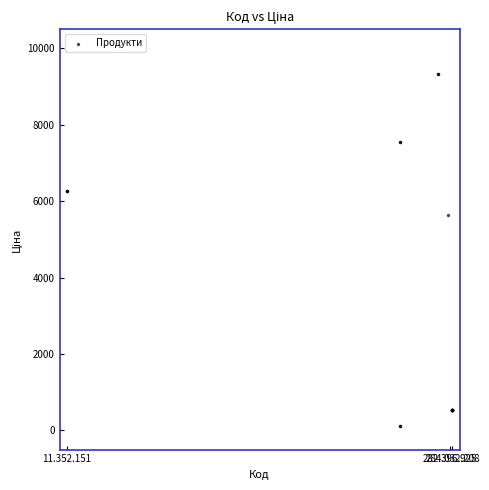

What Y value in the scatter plot is closest to 4717?

5636.0